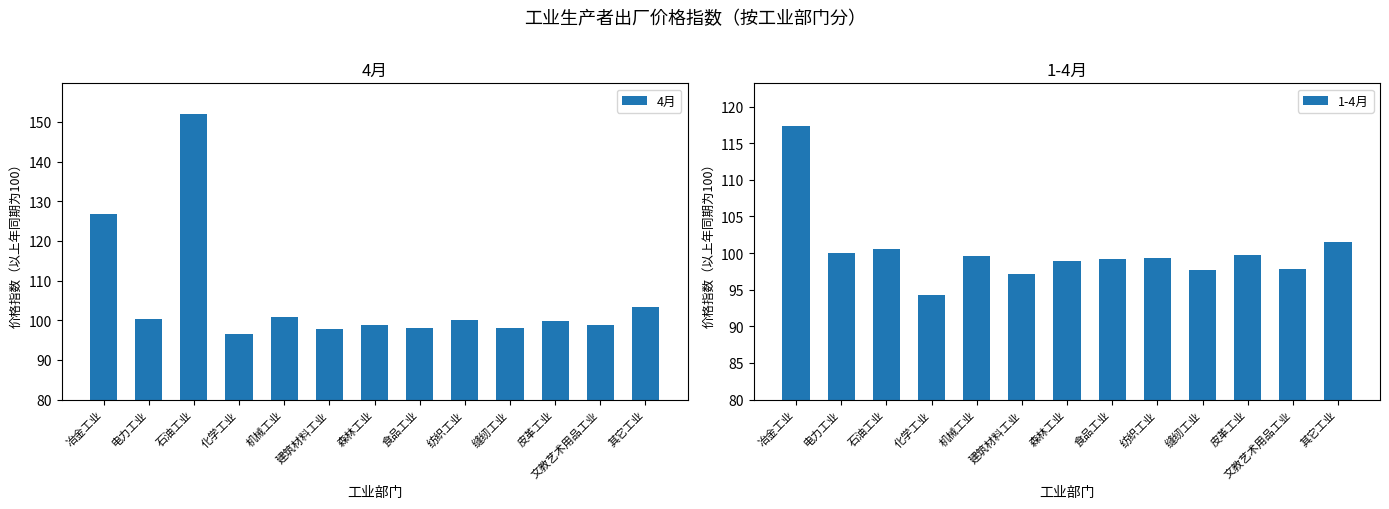

Count the number of categories in the chart.

13